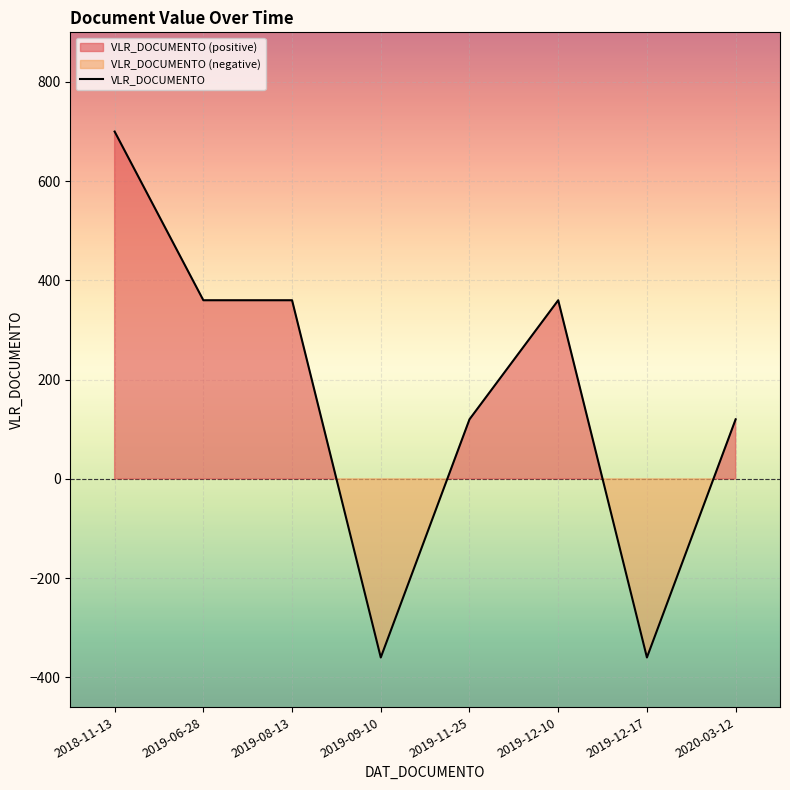

Where is the first local maximum?

2019-12-10